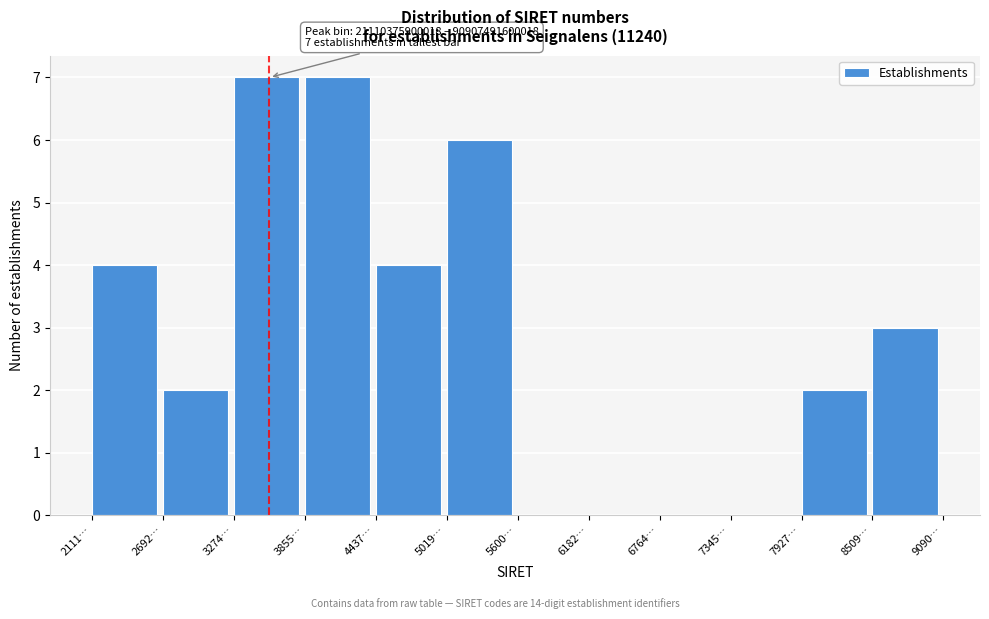

Reading left to right, what are all the values shown in this chart?

2111…=4	2692…=2	3274…=7	3855…=7	4437…=4	5019…=6	5600…=0	6182…=0	6764…=0	7345…=0	7927…=2	8509…=3